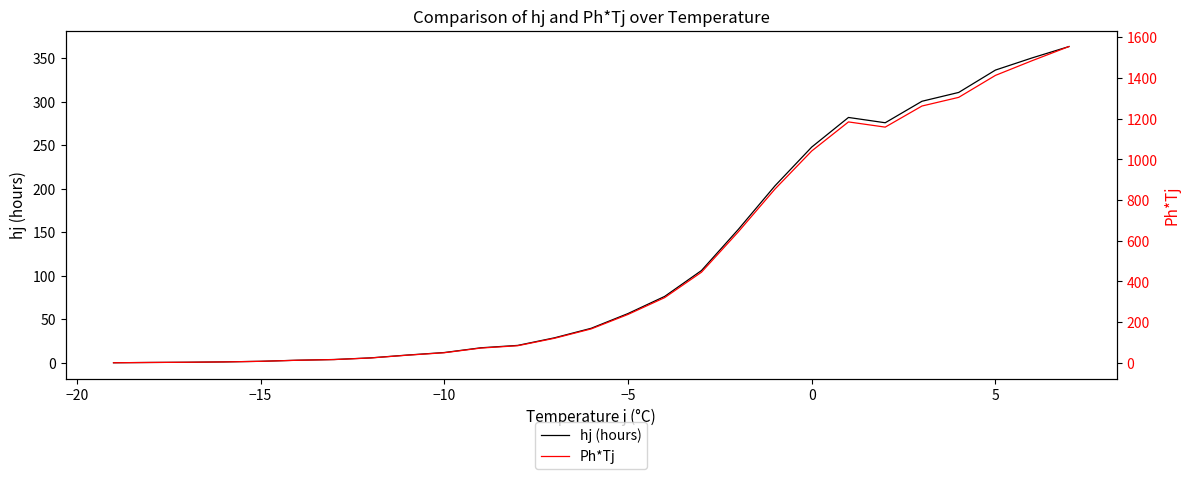

What is the total value across all series at 16?

551.5